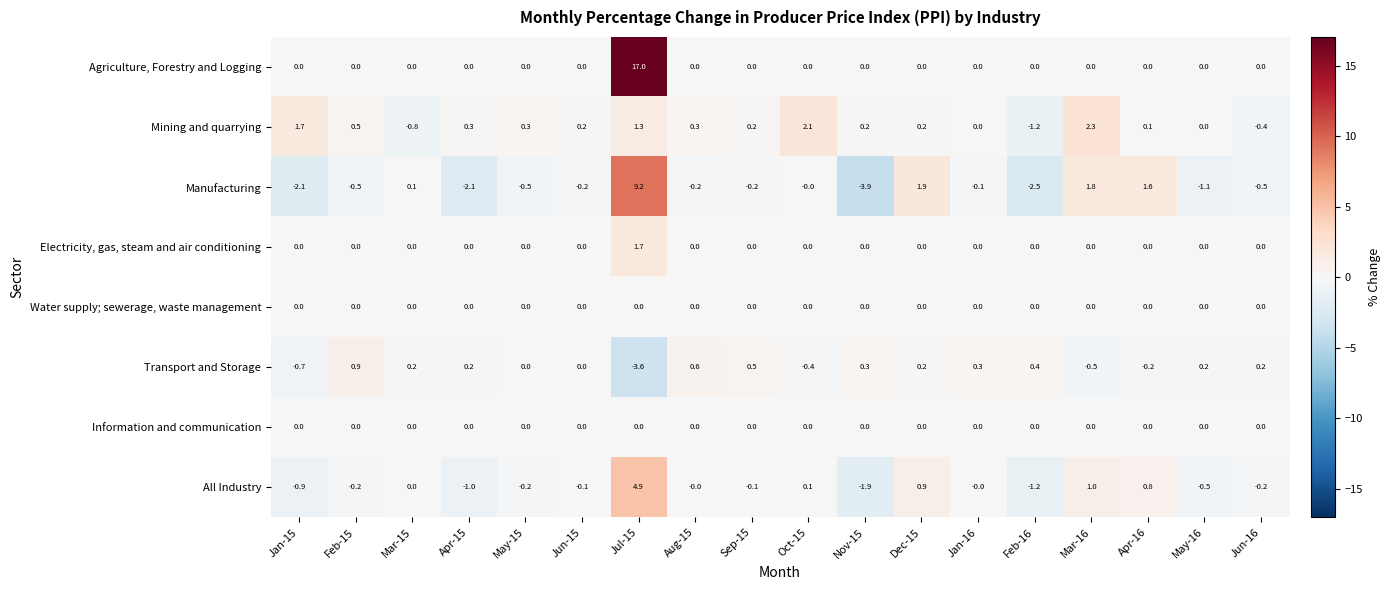

At how many categories does at least one series exceed 13?

1